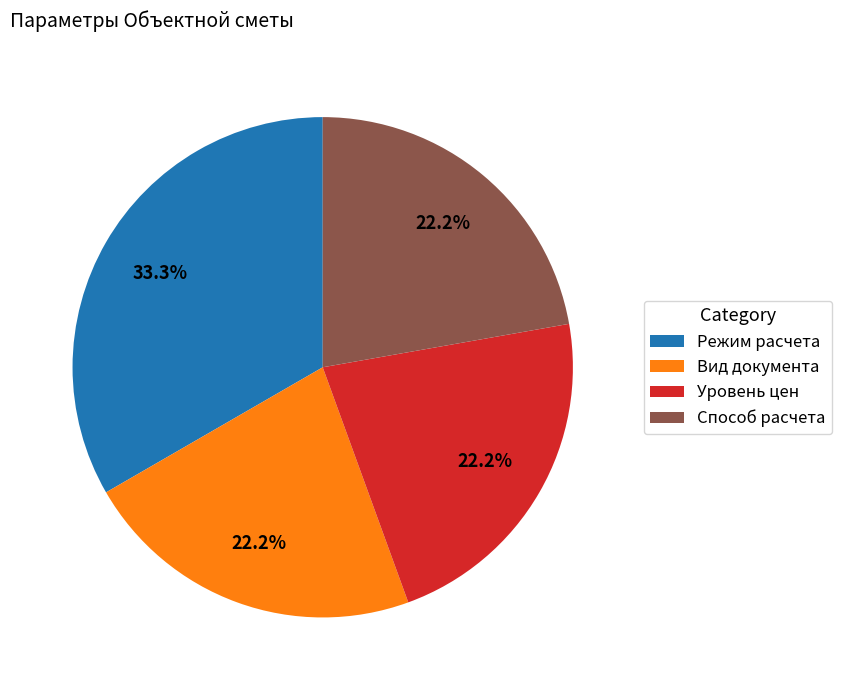

Which has a higher value, Вид документа or Режим расчета?

Режим расчета